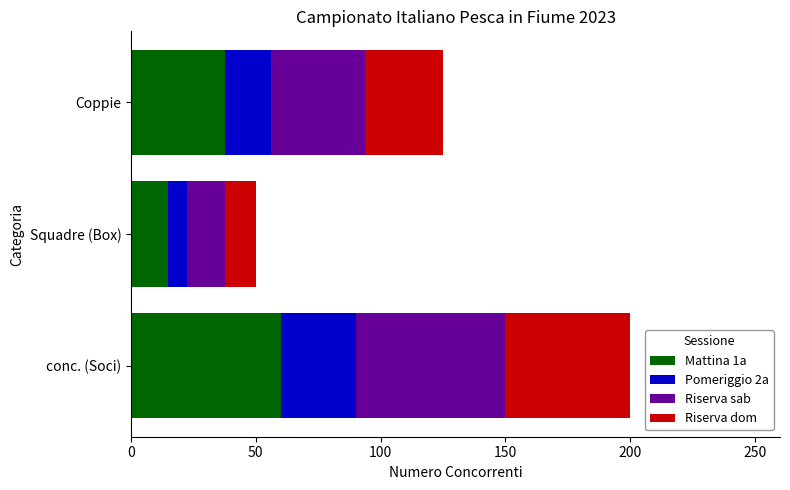

What are all the series names shown in the legend?

Mattina 1a, Pomeriggio 2a, Riserva sab, Riserva dom